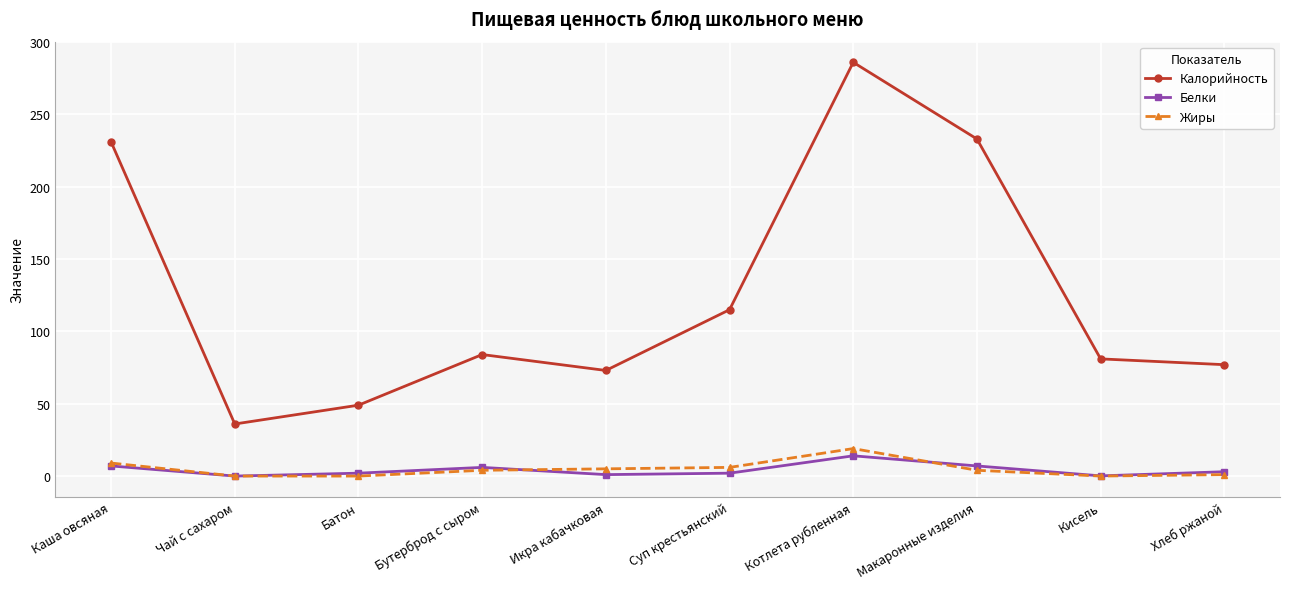

At which label does Калорийность reach its peak?

Котлета рубленная